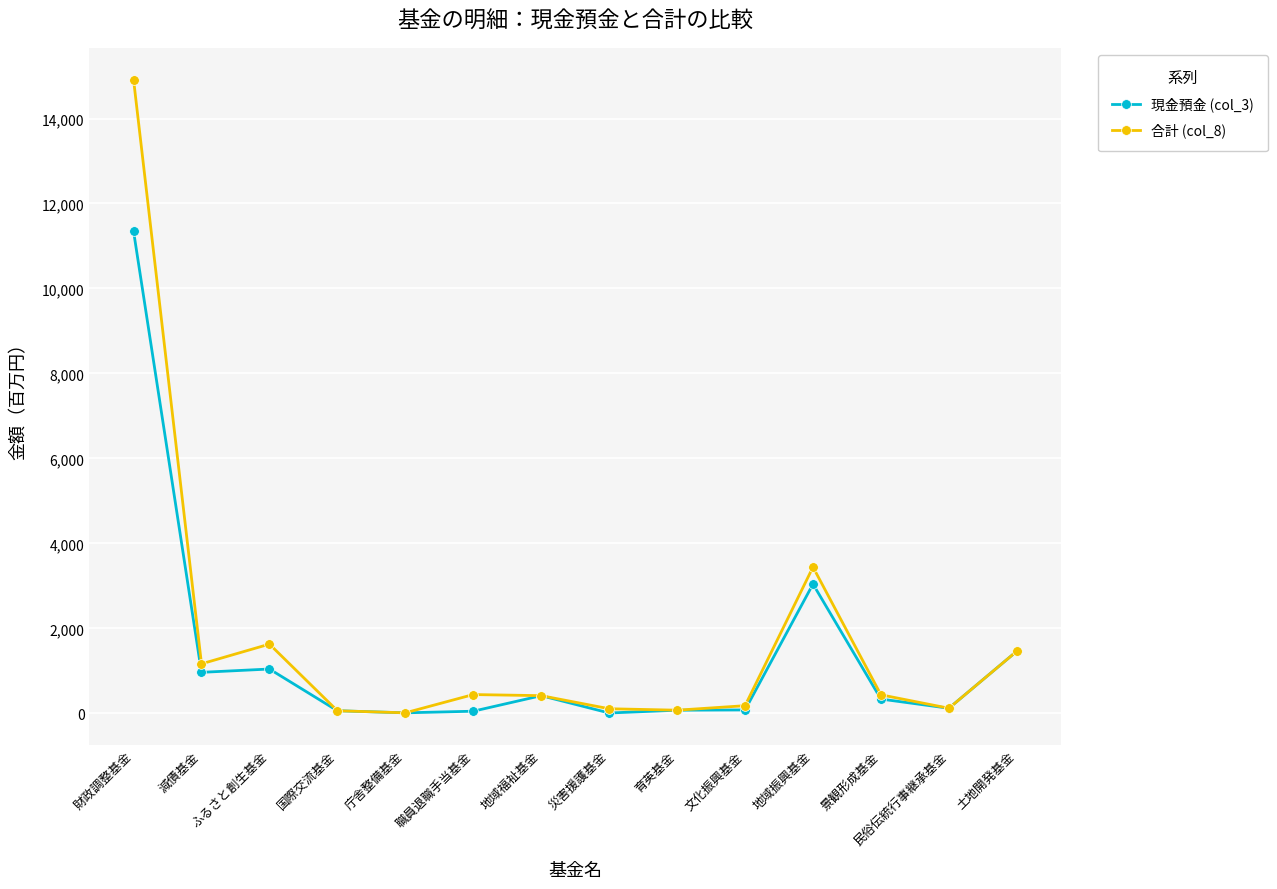

What is the sum of the 現金預金 (col_3) values at 土地開発基金 and 庁舎整備基金?

1473